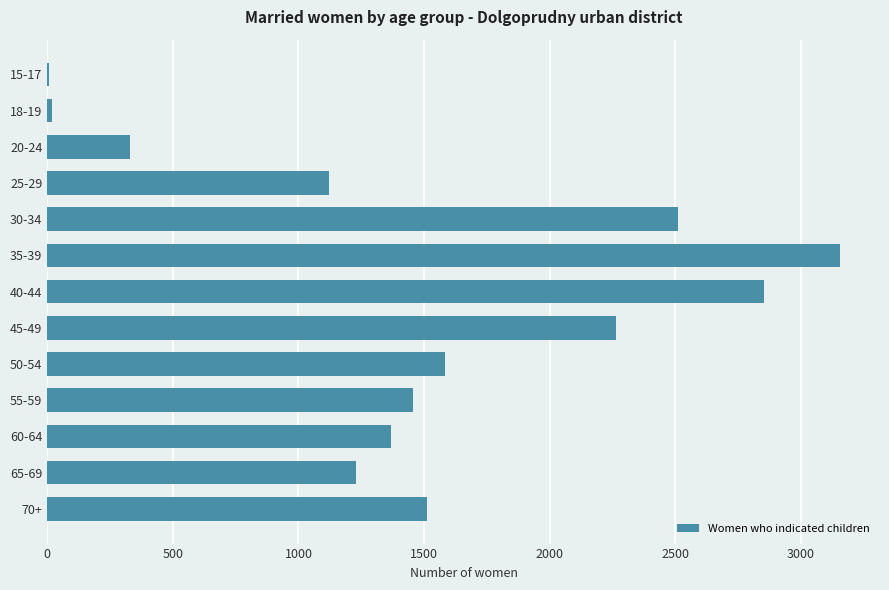

Is it true that the value at 45-49 is 2263?

True